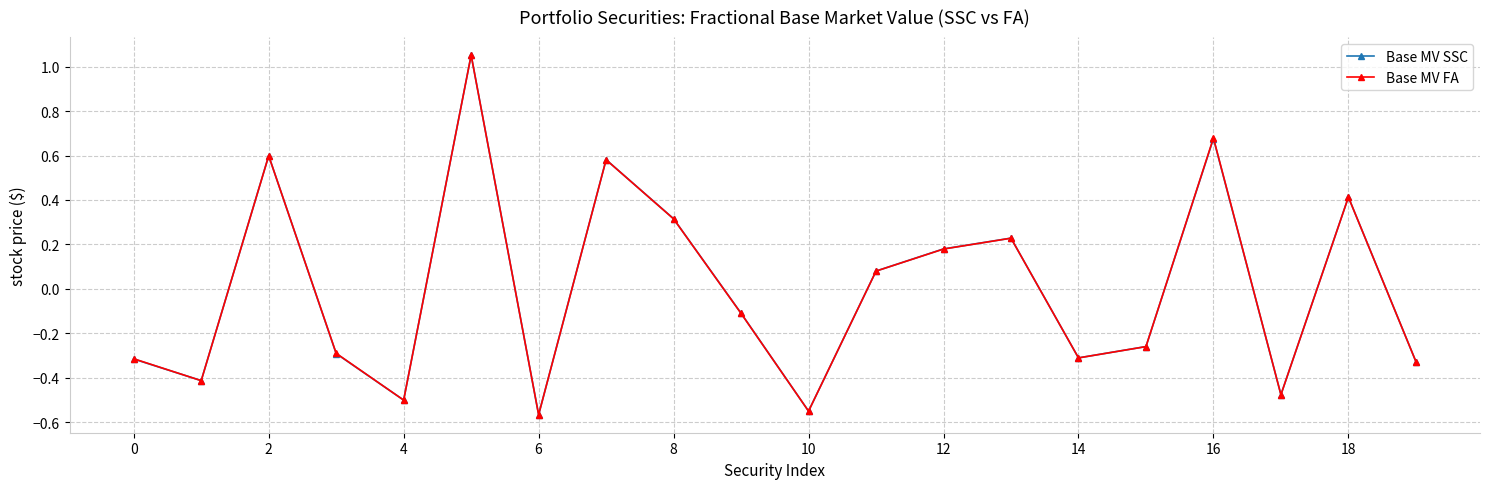

At how many categories does at least one series exceed 0?

9